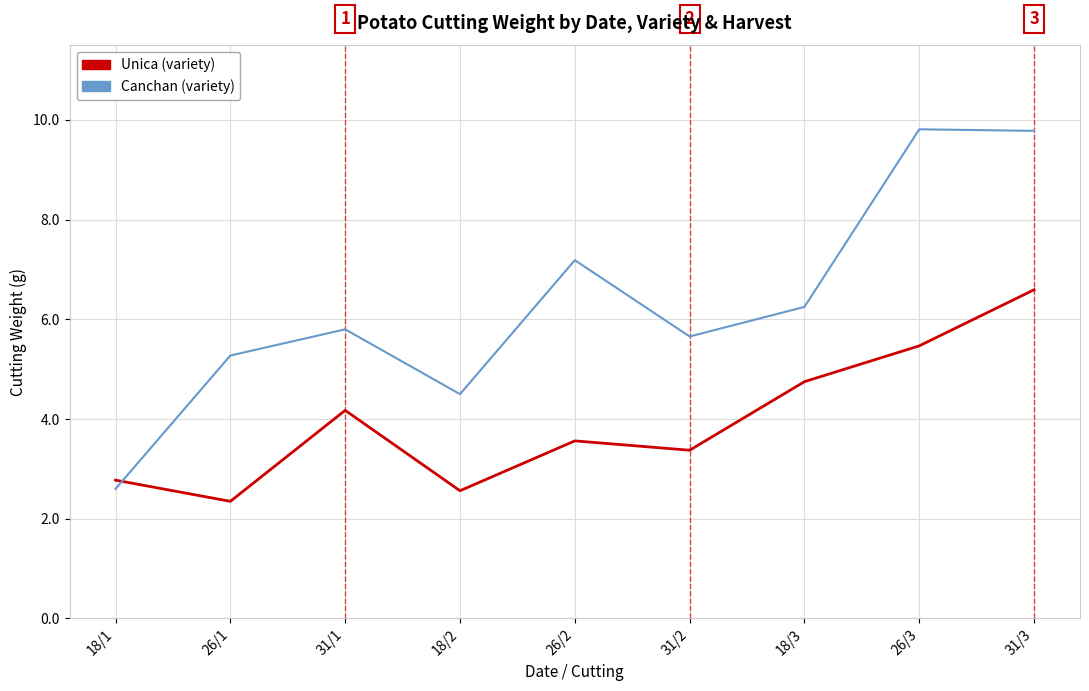

What is the spread (max minus min) of values at 31/3?

3.2